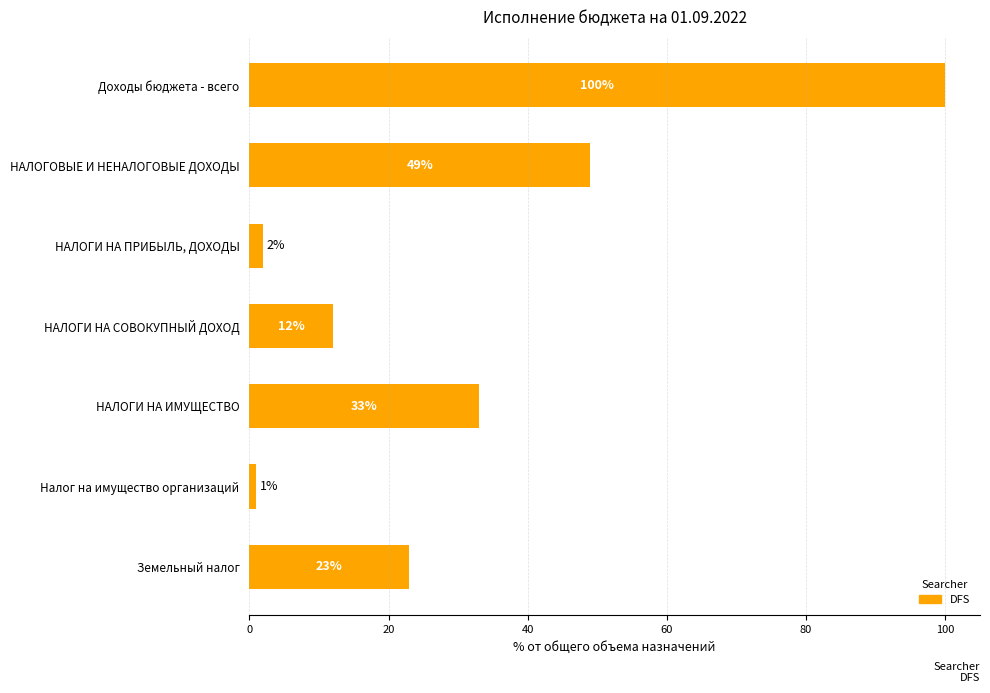

Reading bottom to top, what are all the values shown in this chart?

23	1	33	12	2	49	100